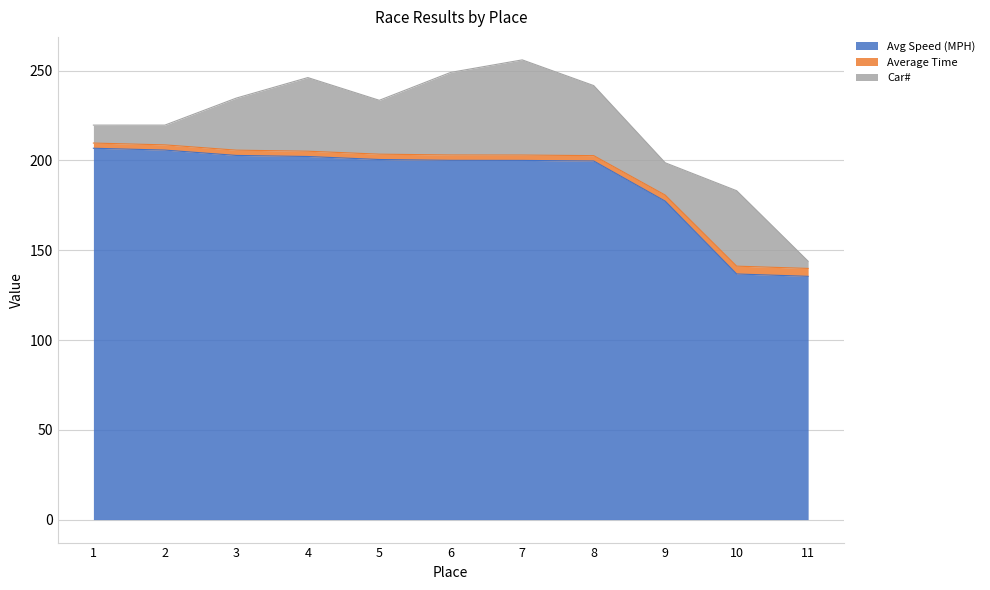

Is it true that Avg Speed (MPH) equals 295.7 at 8?

False